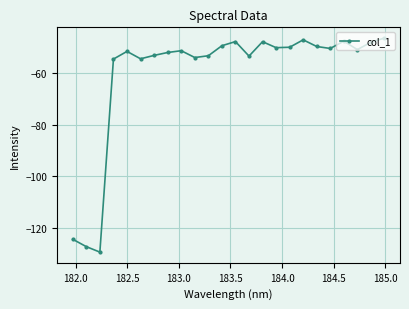

What is the maximum value shown in the chart?

-46.2